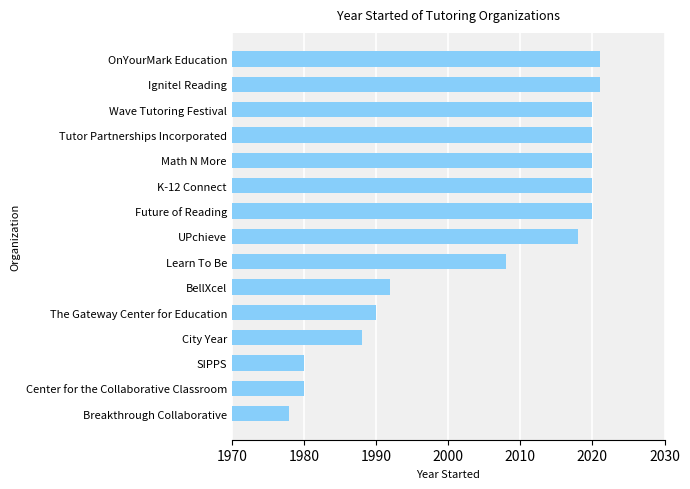

What is the difference between the values at SIPPS and Tutor Partnerships Incorporated?

40